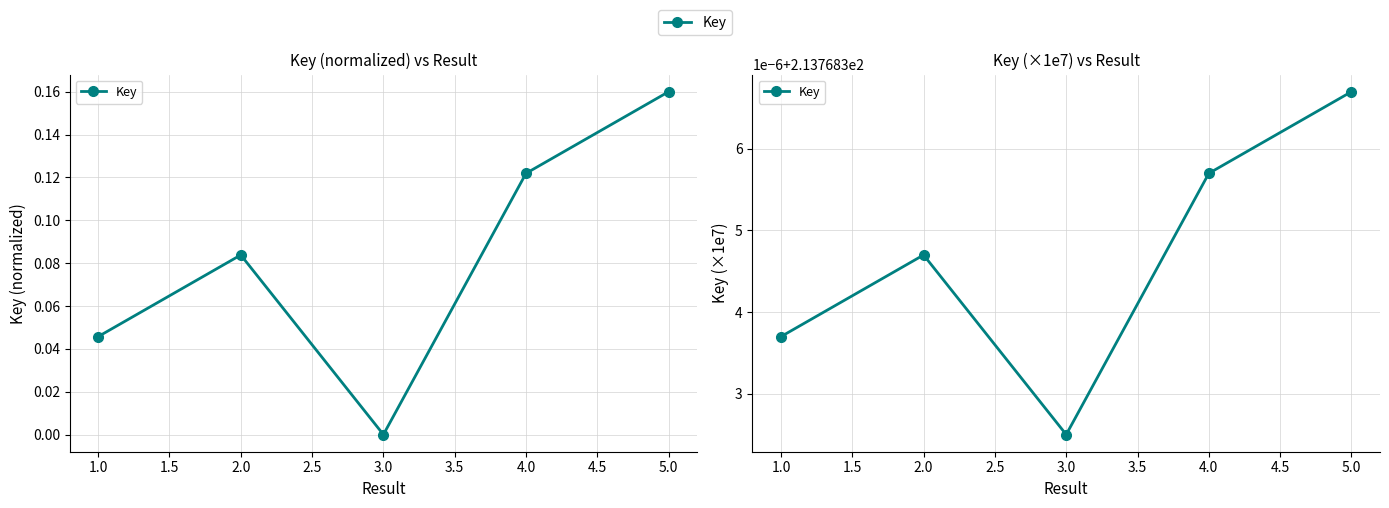

Reading left to right, transcribe all the data shown in this chart.

1=0.0	2=0.1	3=0.0	4=0.1	5=0.2